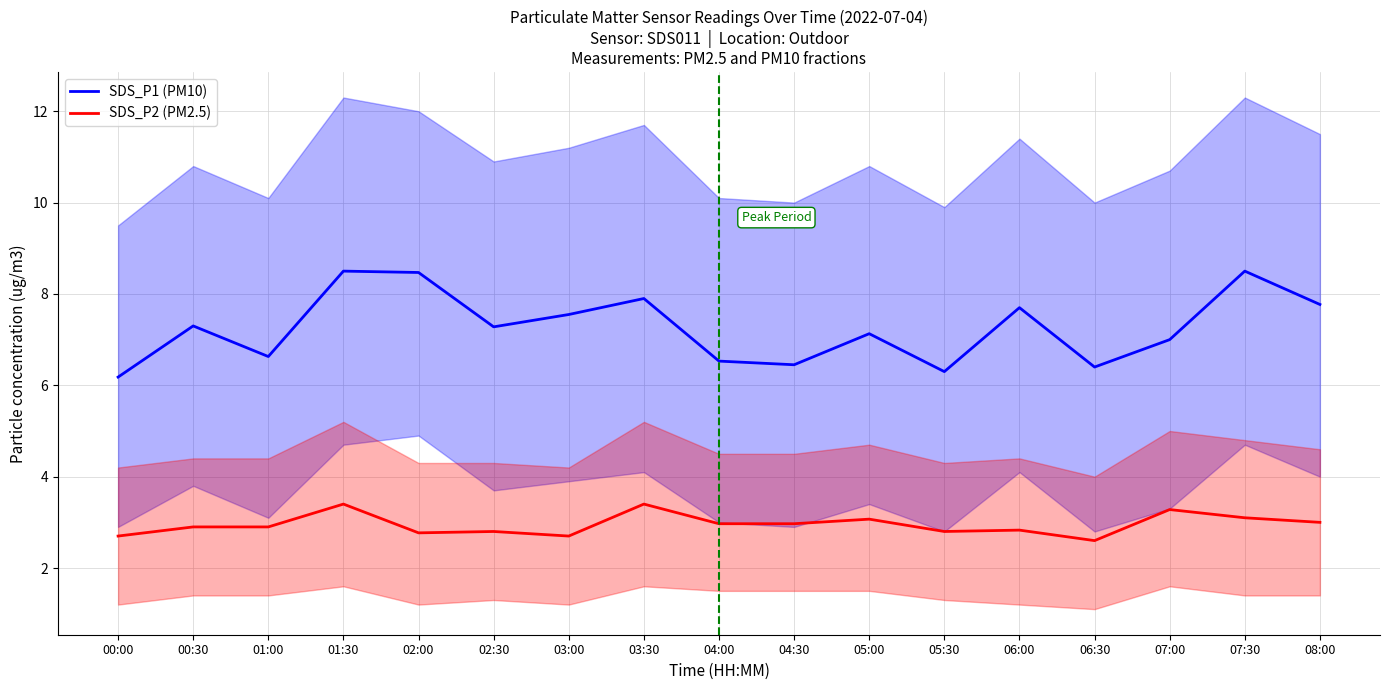

List the series in order of their overall mean, lowest first.

SDS_P2 (PM2.5), SDS_P1 (PM10)